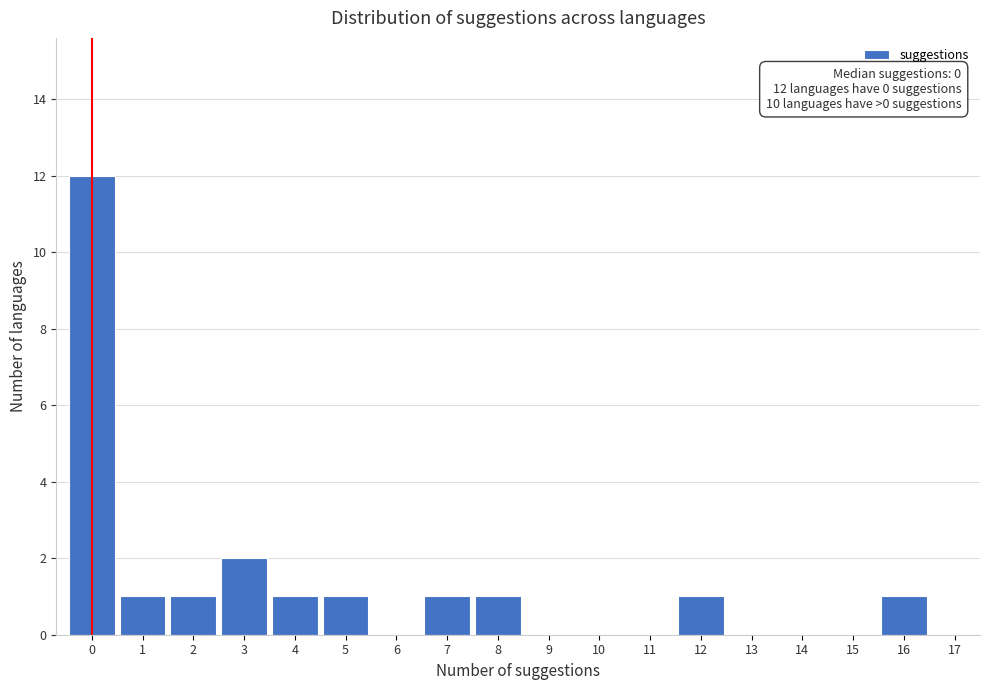

Which range on the x-axis has the tallest bar?

-0.5 to 0.5